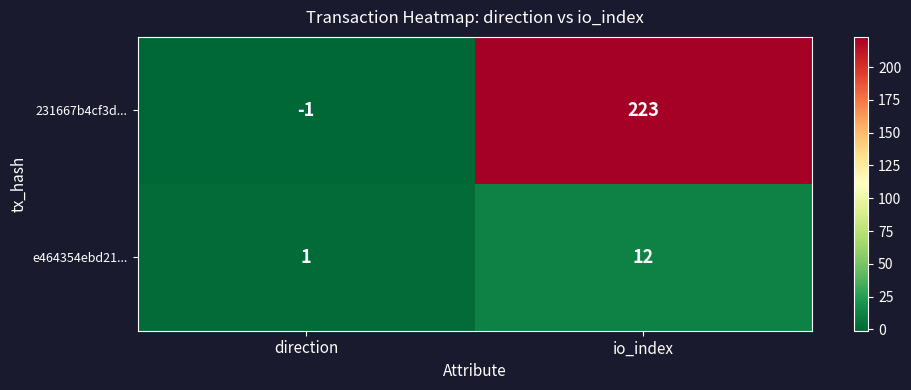

How many values in the 231667b4cf3d... series are below 223?

1